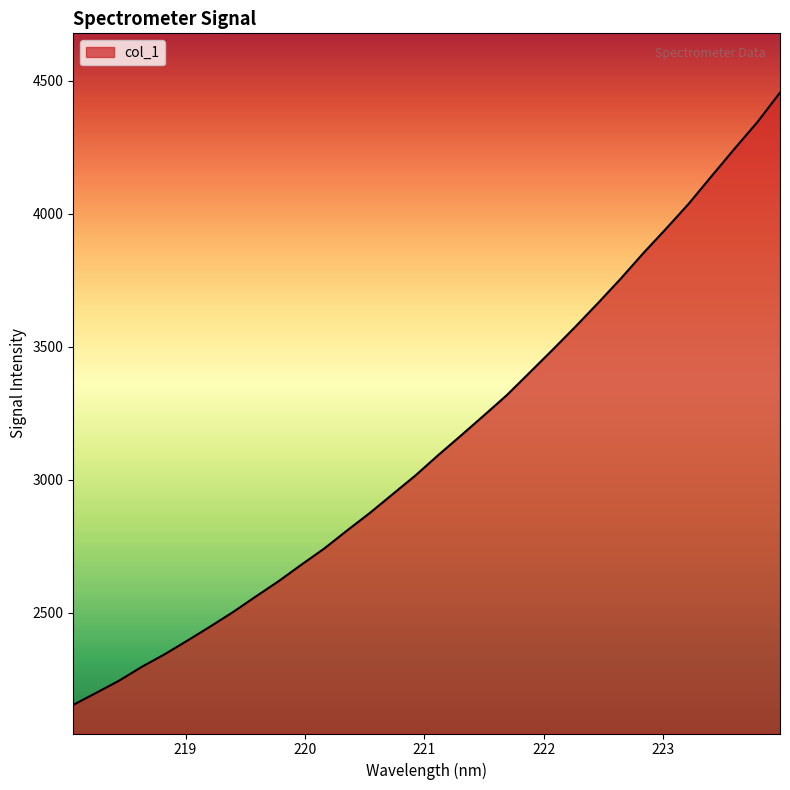

What is the difference between the maximum and minimum values?

2301.4